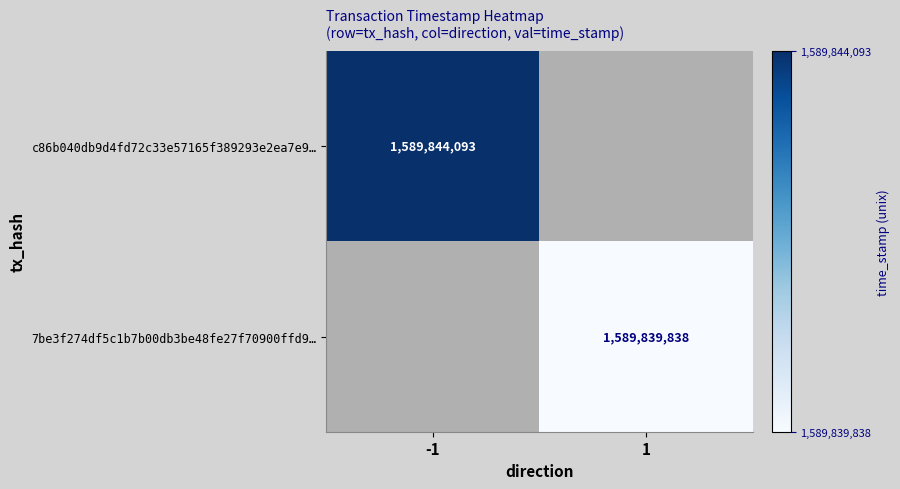

Is it true that 7be3f274df5c1b7b00db3be48fe27f70900ffd9… equals 1589839838 at 1?

True